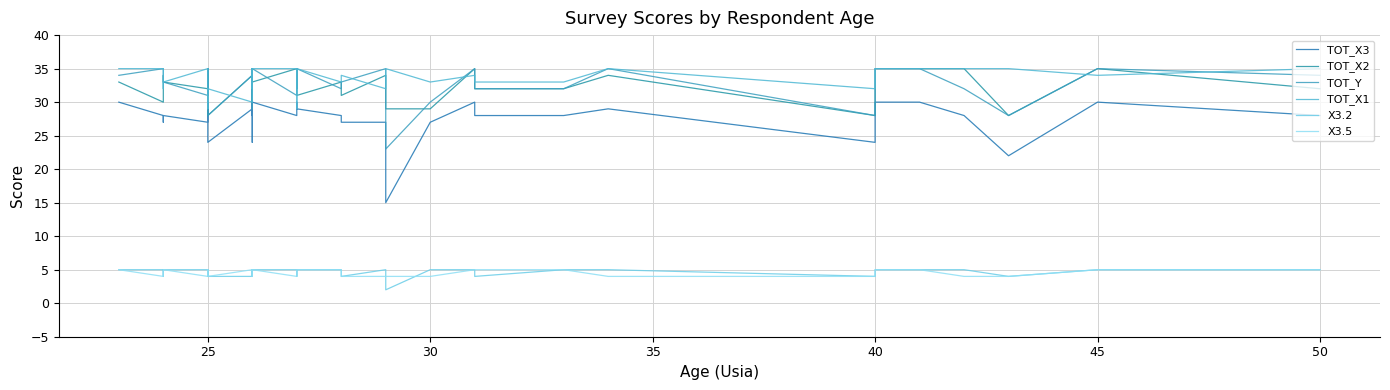

The X3.5 series shows 7 at 35. True or false?

False